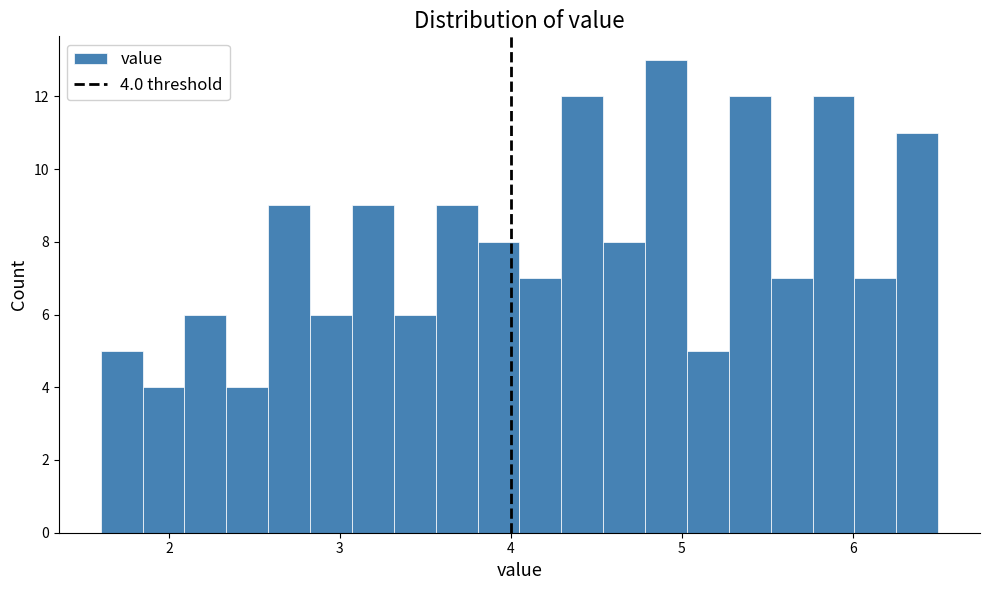

Around what value on the x-axis is the tallest bar? Give the approximate position of its centre, as read against the axis.

4.9